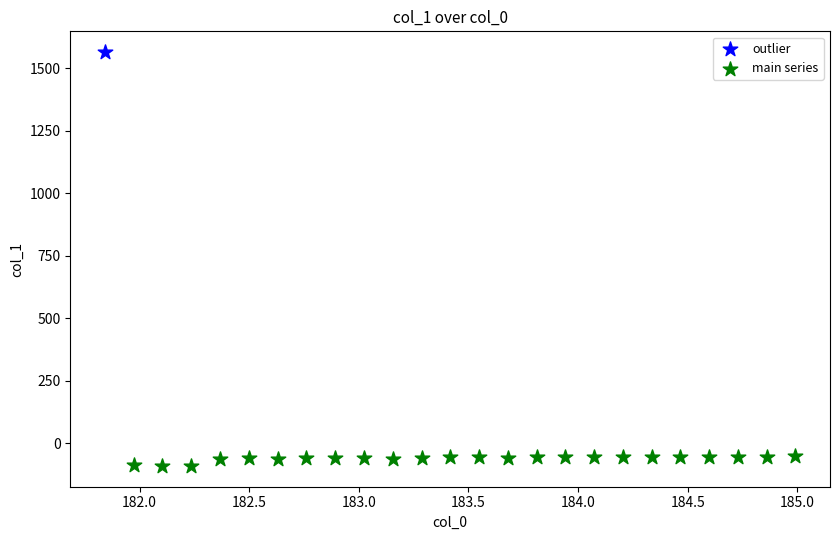

What are all the series names shown in the legend?

outlier, main series